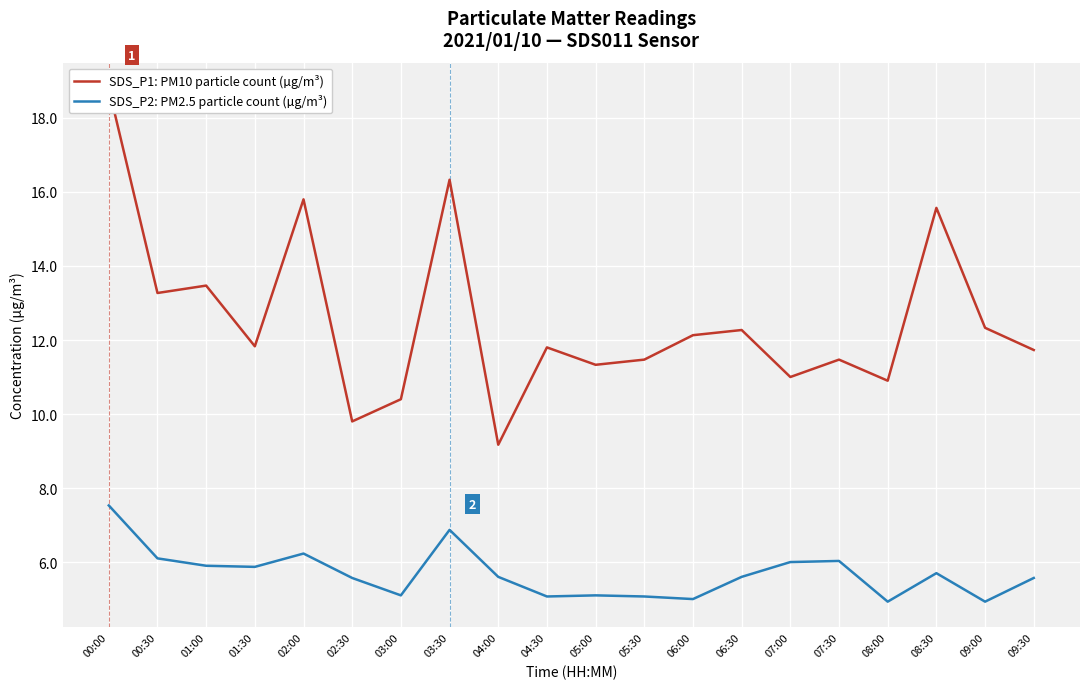

Reading right to left, transcribe all the data shown in this chart.

SDS_P1: PM10 particle count (µg/m³): 09:30=11.7	09:00=12.3	08:30=15.6	08:00=10.9	07:30=11.5	07:00=11.0	06:30=12.3	06:00=12.1	05:30=11.5	05:00=11.3	04:30=11.8	04:00=9.2	03:30=16.3	03:00=10.4	02:30=9.8	02:00=15.8	01:30=11.8	01:00=13.5	00:30=13.3	00:00=18.8
SDS_P2: PM2.5 particle count (µg/m³): 09:30=5.6	09:00=4.9	08:30=5.7	08:00=4.9	07:30=6.0	07:00=6.0	06:30=5.6	06:00=5.0	05:30=5.1	05:00=5.1	04:30=5.1	04:00=5.6	03:30=6.9	03:00=5.1	02:30=5.6	02:00=6.2	01:30=5.9	01:00=5.9	00:30=6.1	00:00=7.5